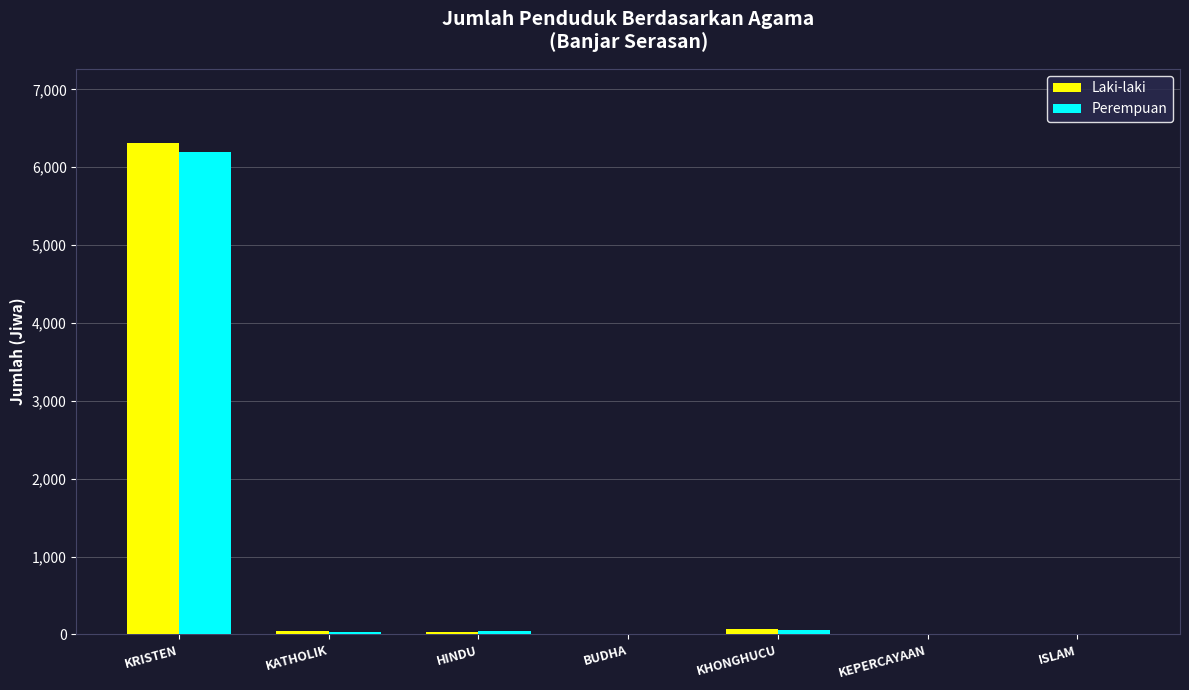

True or false: Perempuan has a value of 33 at KATHOLIK.

True